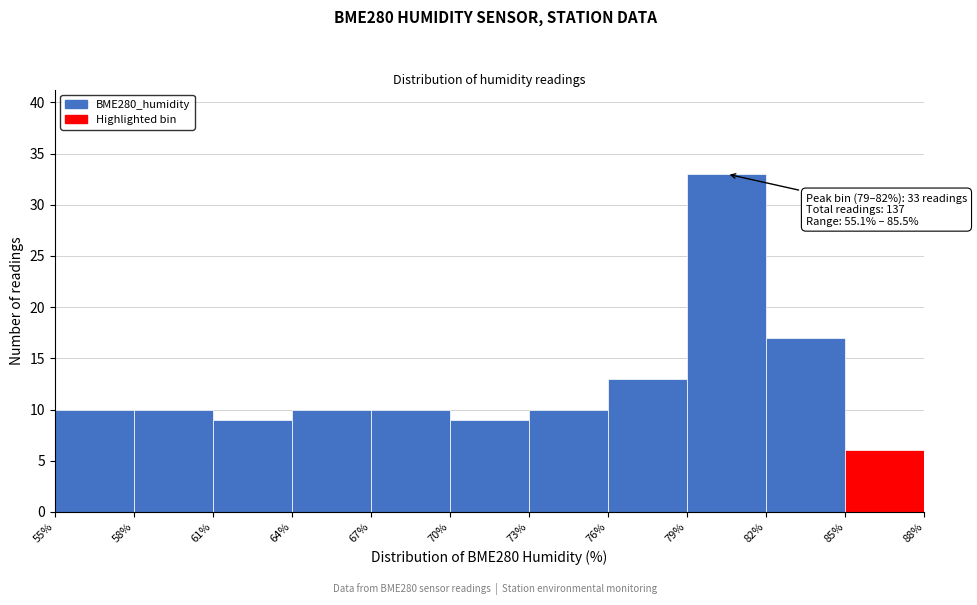

Which range on the x-axis has the tallest bar?

79% to 82%